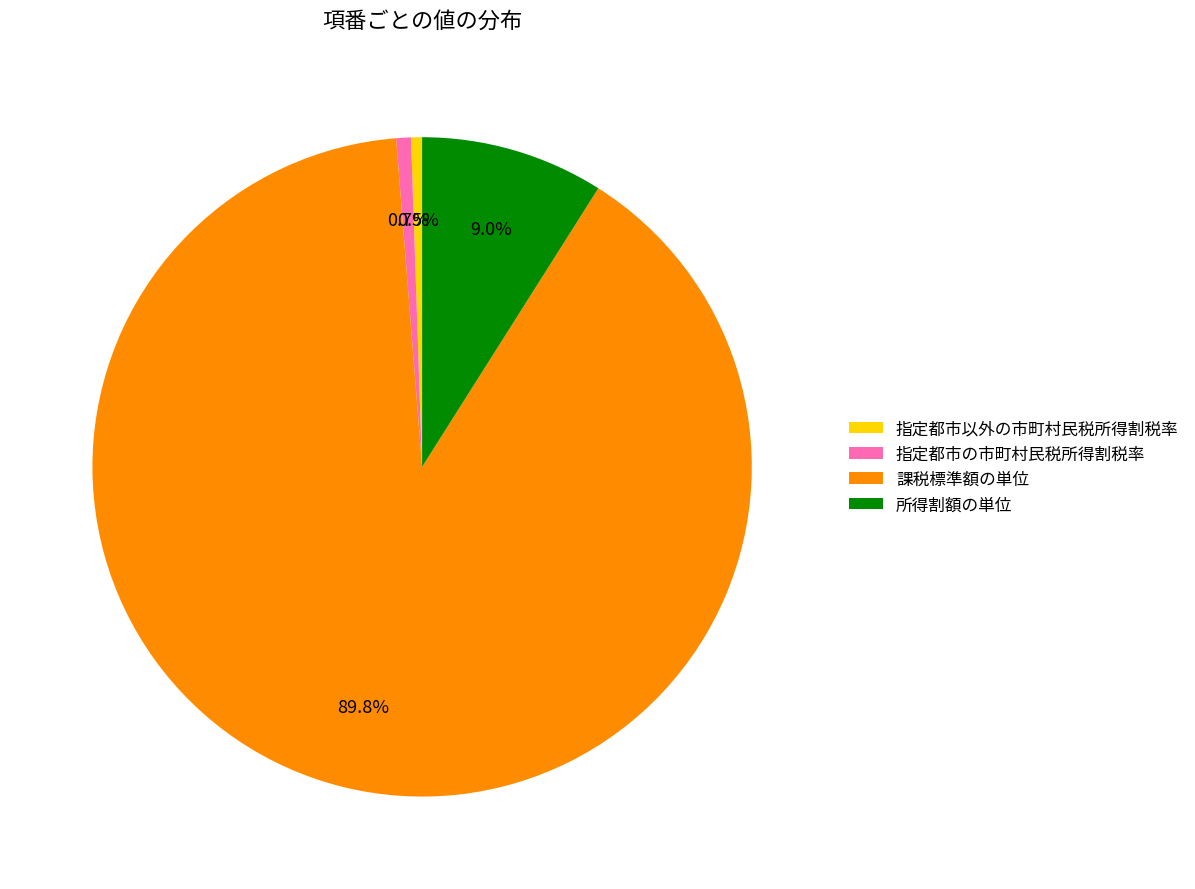

Does 課税標準額の単位 represent more than half of the total?

Yes